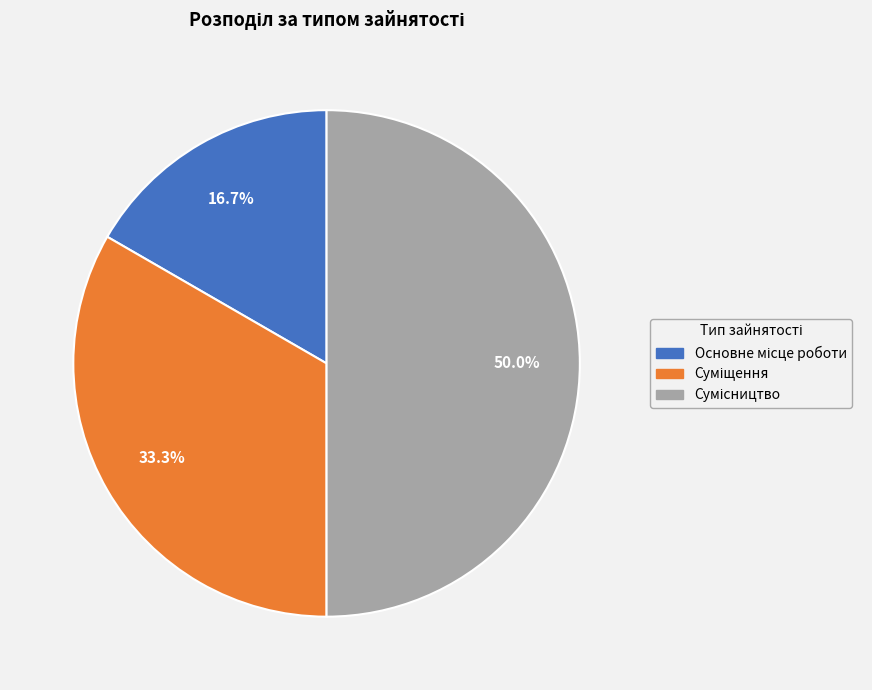

Between Сумісництво and Суміщення, which is larger?

Сумісництво